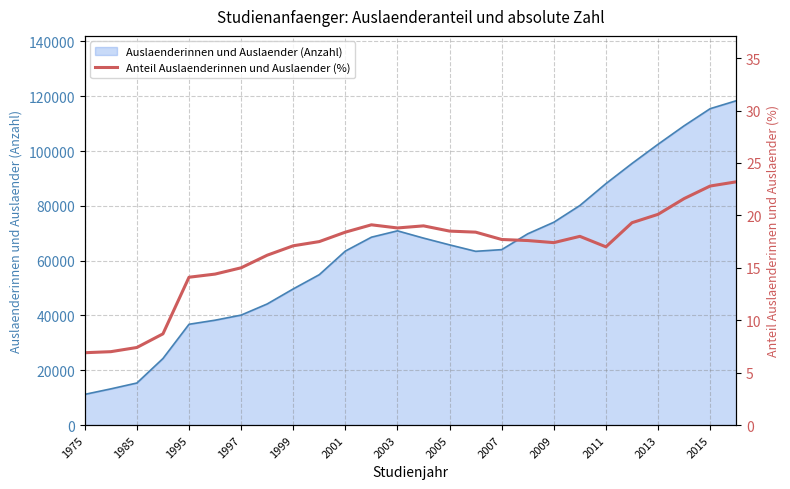

What is the lowest value of the Auslaenderinnen und Auslaender (Anzahl) series?

11203